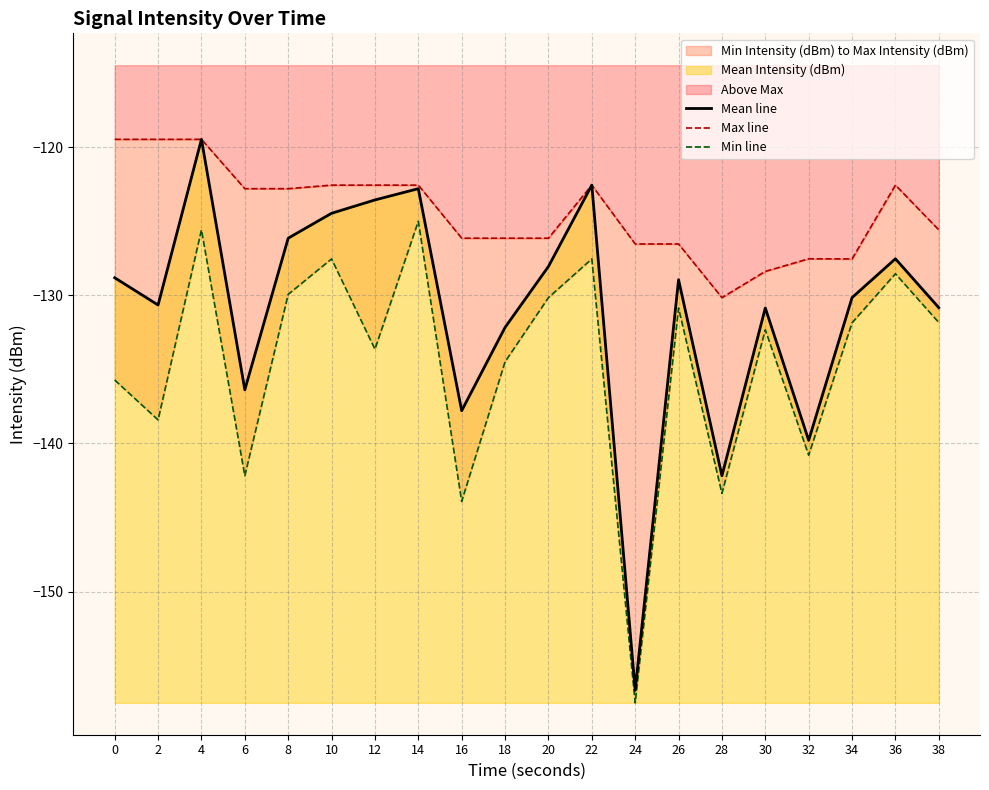

Reading right to left, list all the values displayed in this chart.

Mean line: -130.8	-127.5	-130.2	-139.8	-130.9	-142.2	-128.9	-156.7	-122.6	-128.1	-132.2	-137.8	-122.8	-123.6	-124.5	-126.2	-136.4	-119.5	-130.7	-128.8
Max line: -125.6	-122.6	-127.5	-127.5	-128.4	-130.2	-126.5	-126.5	-122.6	-126.2	-126.2	-126.2	-122.6	-122.6	-122.6	-122.8	-122.8	-119.5	-119.5	-119.5
Min line: -131.8	-128.6	-131.9	-140.8	-132.3	-143.4	-130.9	-157.5	-127.5	-130.2	-134.5	-143.9	-125.0	-133.6	-127.5	-129.9	-142.2	-125.6	-138.4	-135.7